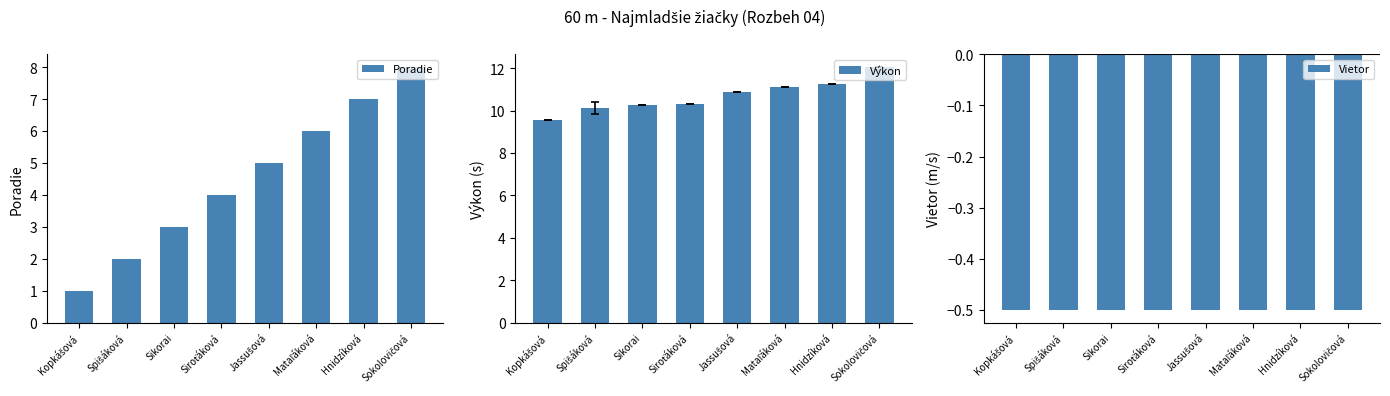

Rank the series at Kopkášová from highest to lowest value.

Výkon, Poradie, Vietor